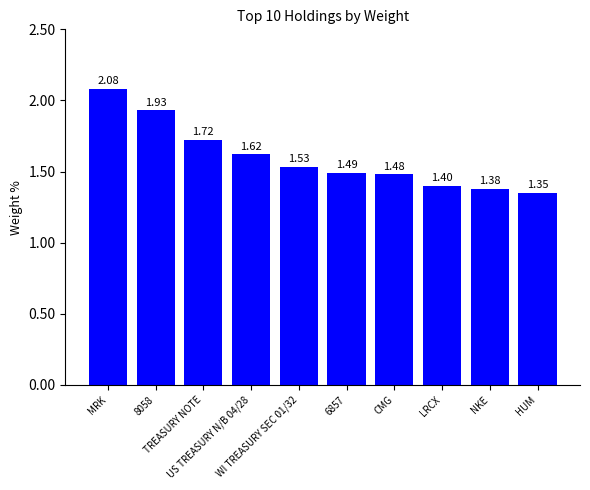

What position from the right is US TREASURY N/B 04/28?

7